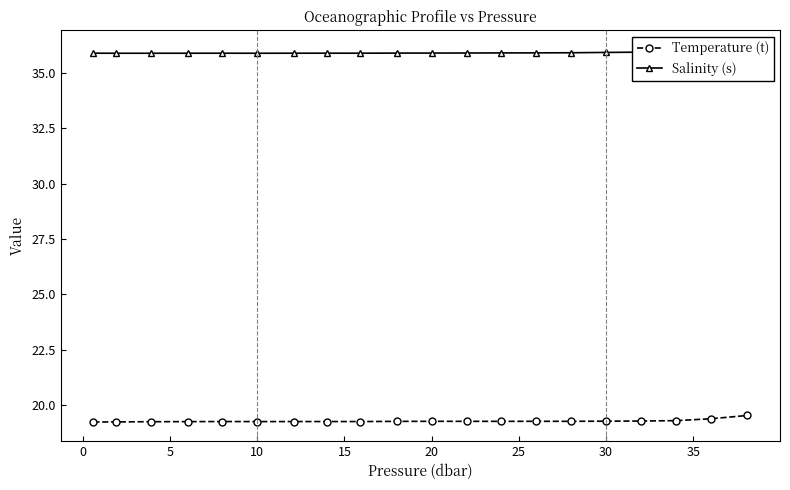

Which series has the widest spread of values?

Temperature (t)